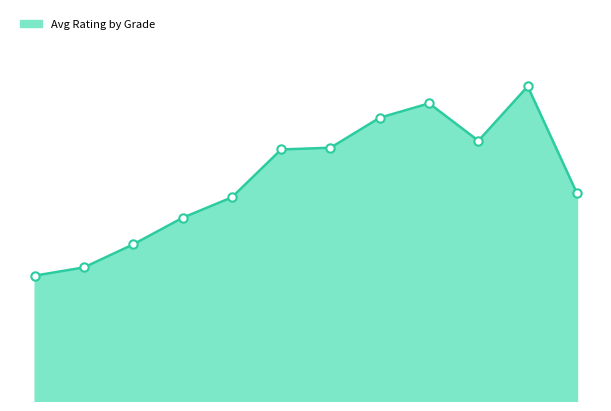

Does the chart display data point markers on the line(s)?

No